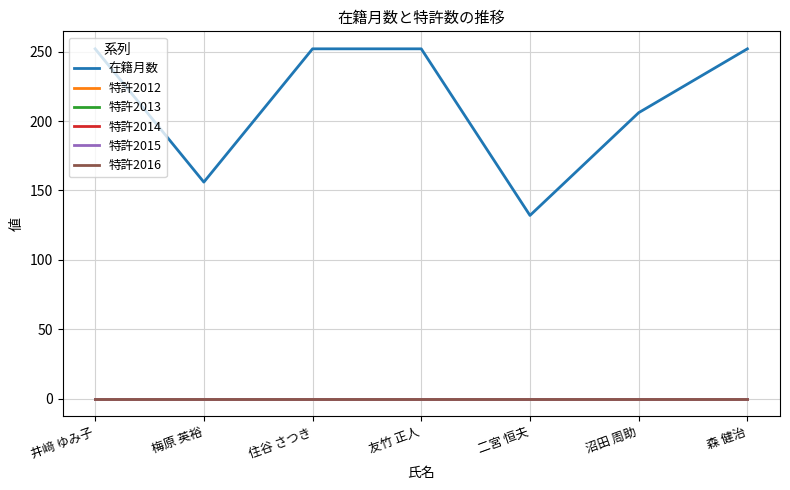

Reading left to right, transcribe all the data shown in this chart.

在籍月数: 井﨑 ゆみ子=252	梅原 英裕=156	住谷 さつき=252	友竹 正人=252	二宮 恒夫=132	沼田 周助=206	森 健治=252
特許2012: 井﨑 ゆみ子=0	梅原 英裕=0	住谷 さつき=0	友竹 正人=0	二宮 恒夫=0	沼田 周助=0	森 健治=0
特許2013: 井﨑 ゆみ子=0	梅原 英裕=0	住谷 さつき=0	友竹 正人=0	二宮 恒夫=0	沼田 周助=0	森 健治=0
特許2014: 井﨑 ゆみ子=0	梅原 英裕=0	住谷 さつき=0	友竹 正人=0	二宮 恒夫=0	沼田 周助=0	森 健治=0
特許2015: 井﨑 ゆみ子=0	梅原 英裕=0	住谷 さつき=0	友竹 正人=0	二宮 恒夫=0	沼田 周助=0	森 健治=0
特許2016: 井﨑 ゆみ子=0	梅原 英裕=0	住谷 さつき=0	友竹 正人=0	二宮 恒夫=0	沼田 周助=0	森 健治=0